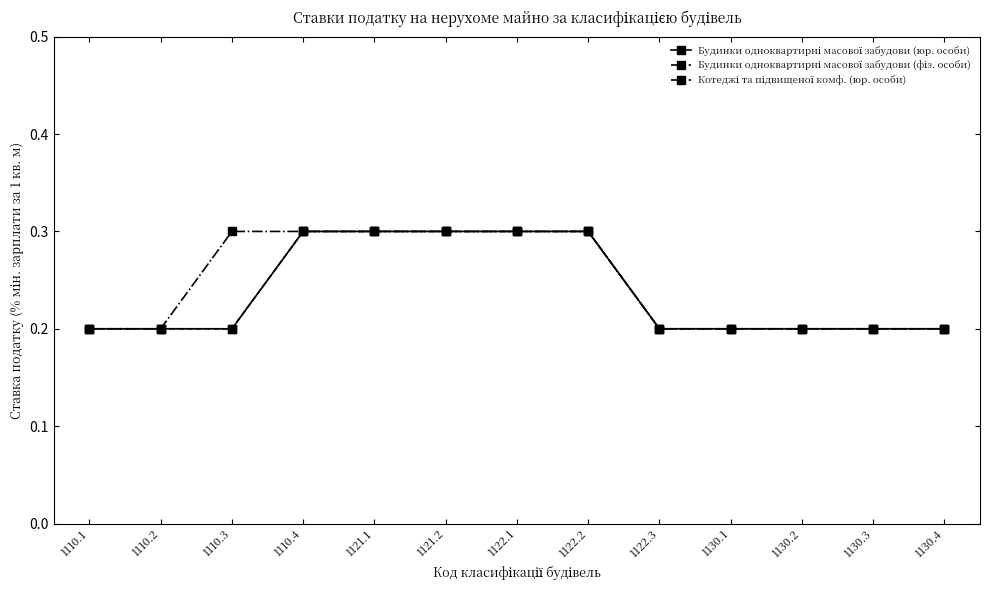

What is the difference between the maximum and minimum values in the Будинки одноквартирні масової забудови (юр. особи) series?

0.1